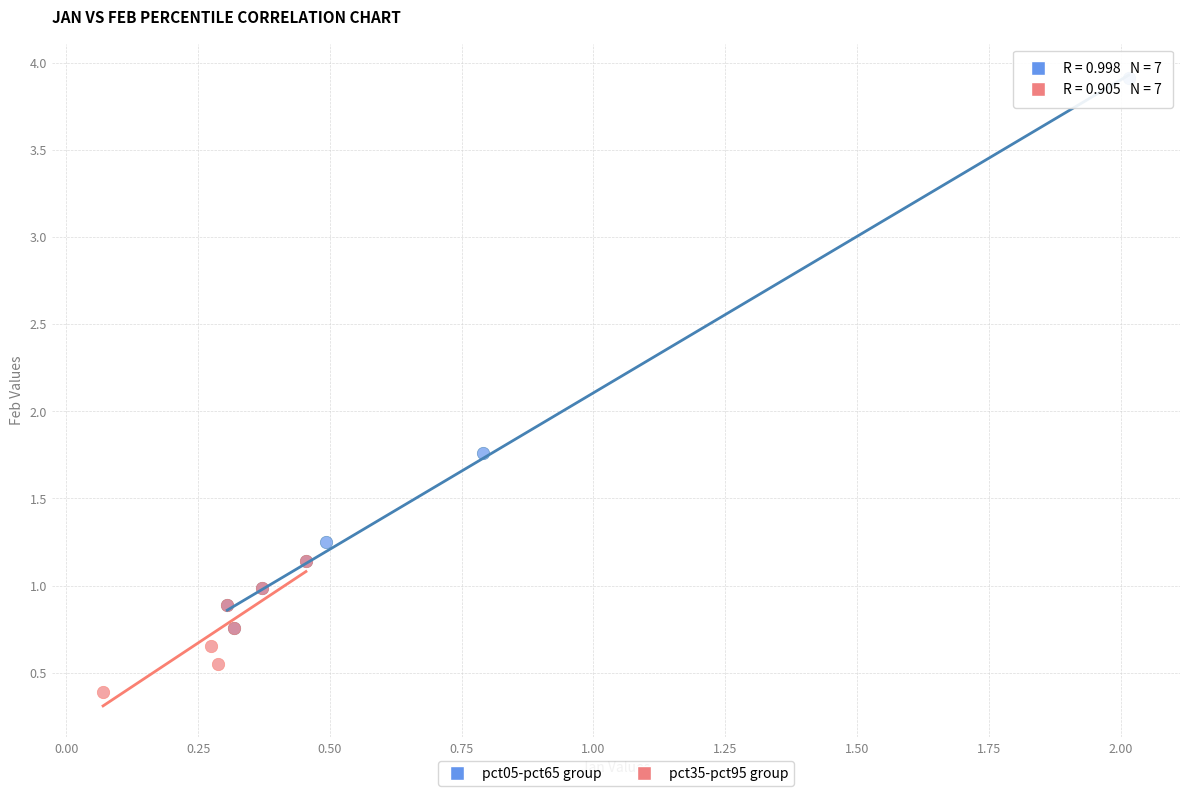

Which series has the largest Y range (max minus min)?

pct05-pct65 group